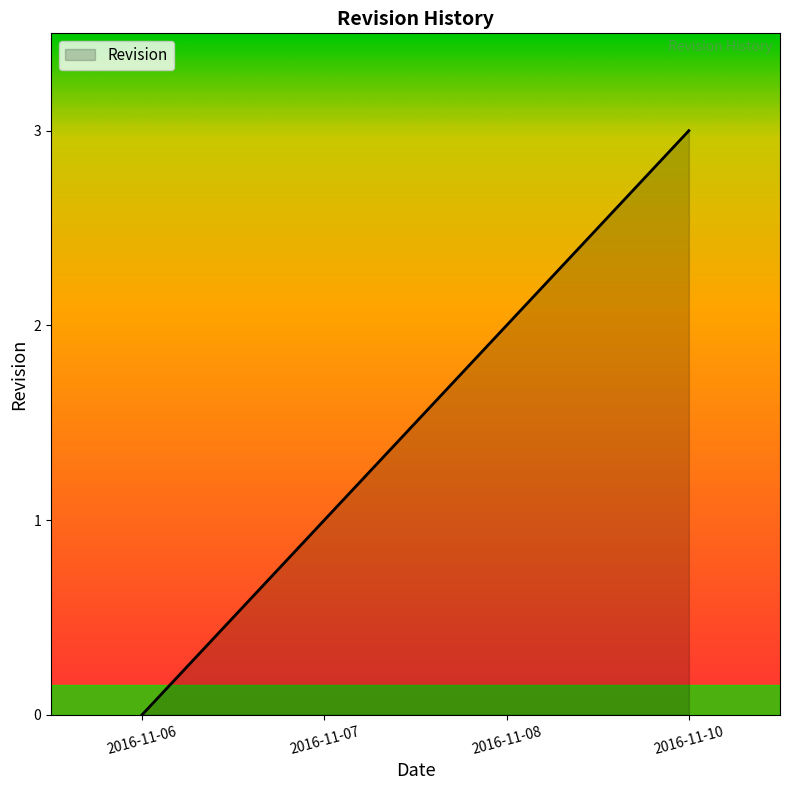

Count the number of data series in this chart.

1